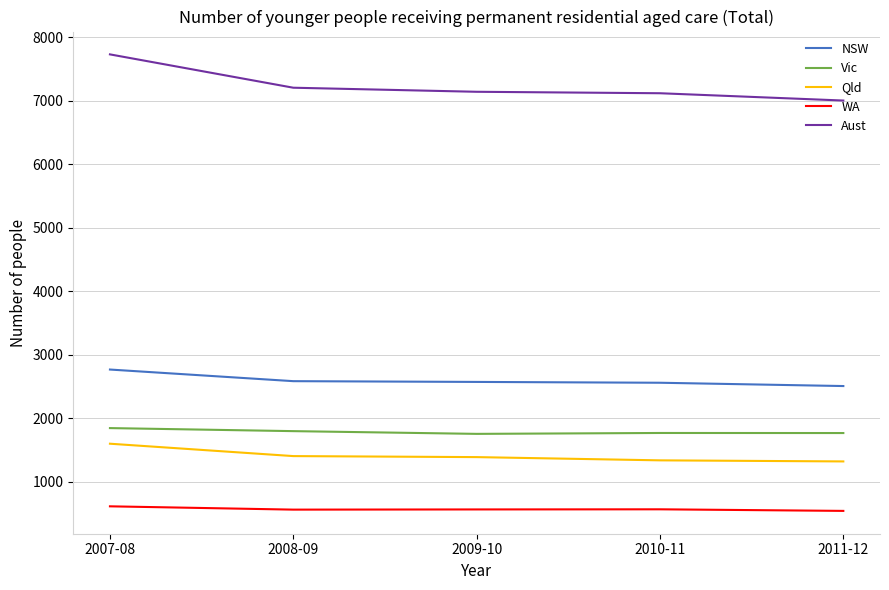

What is the lowest value of the Vic series?

1754